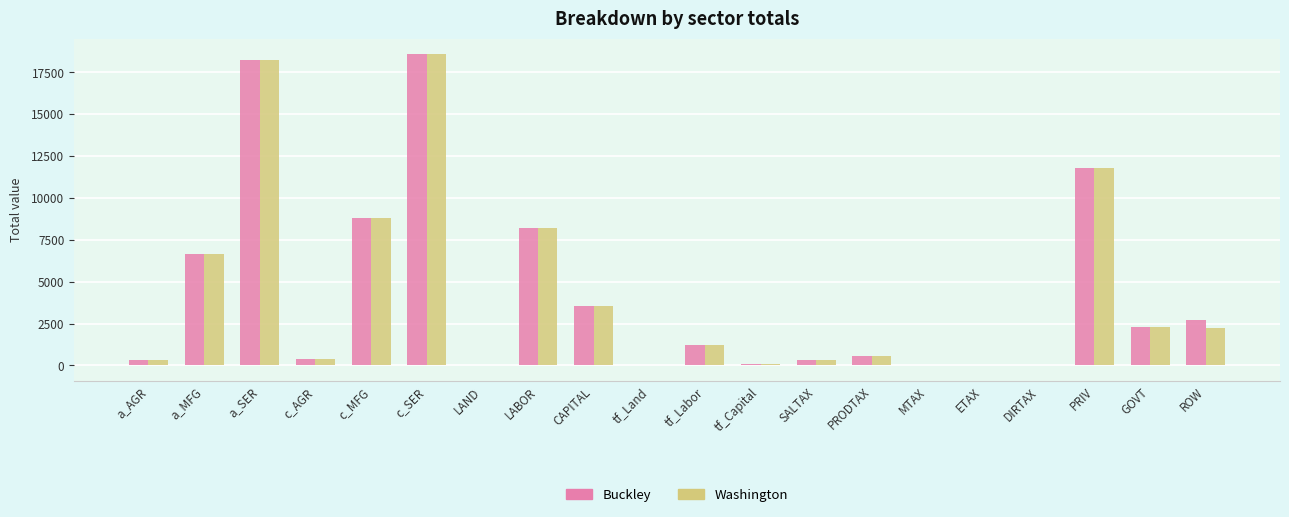

What is the average value of the Washington series?

4167.8